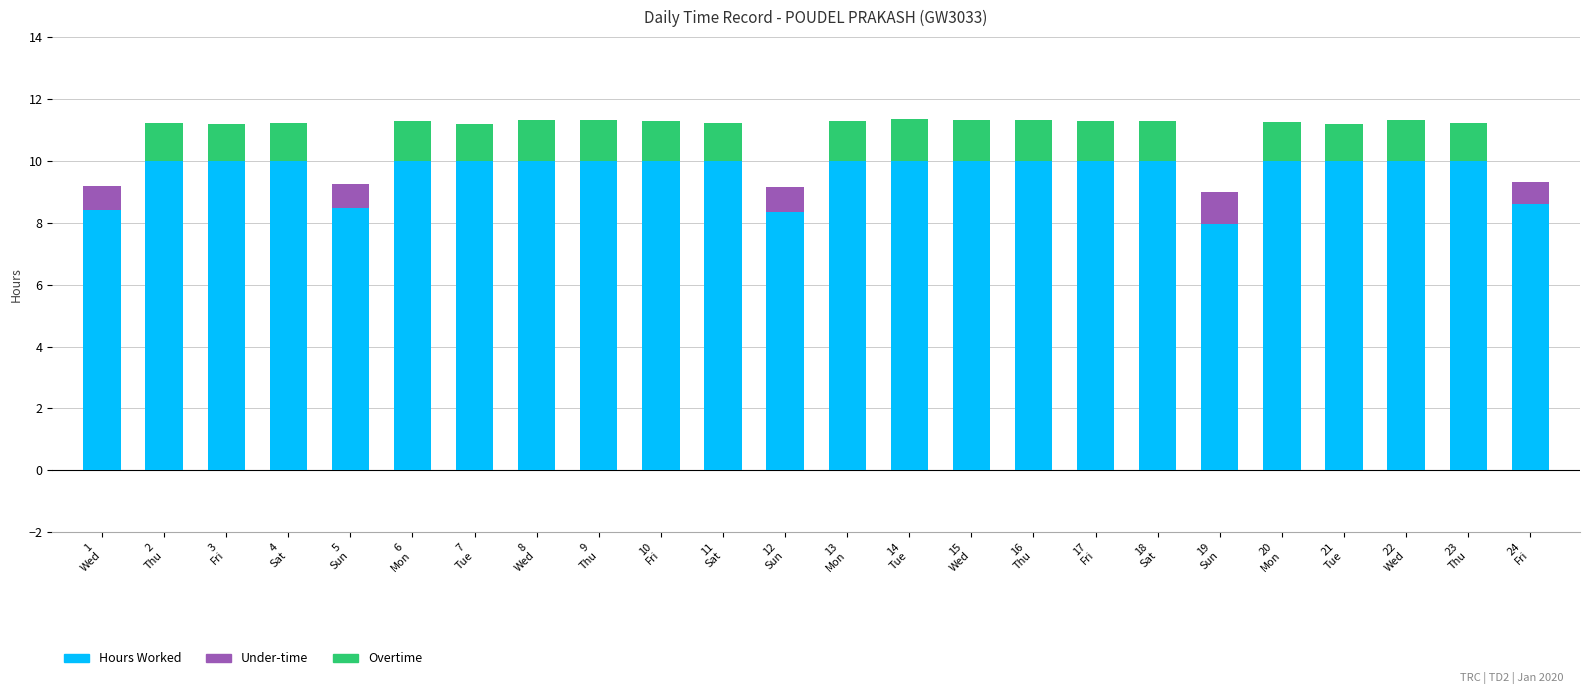

What is the label of the 17th bar from the left?

17
Fri